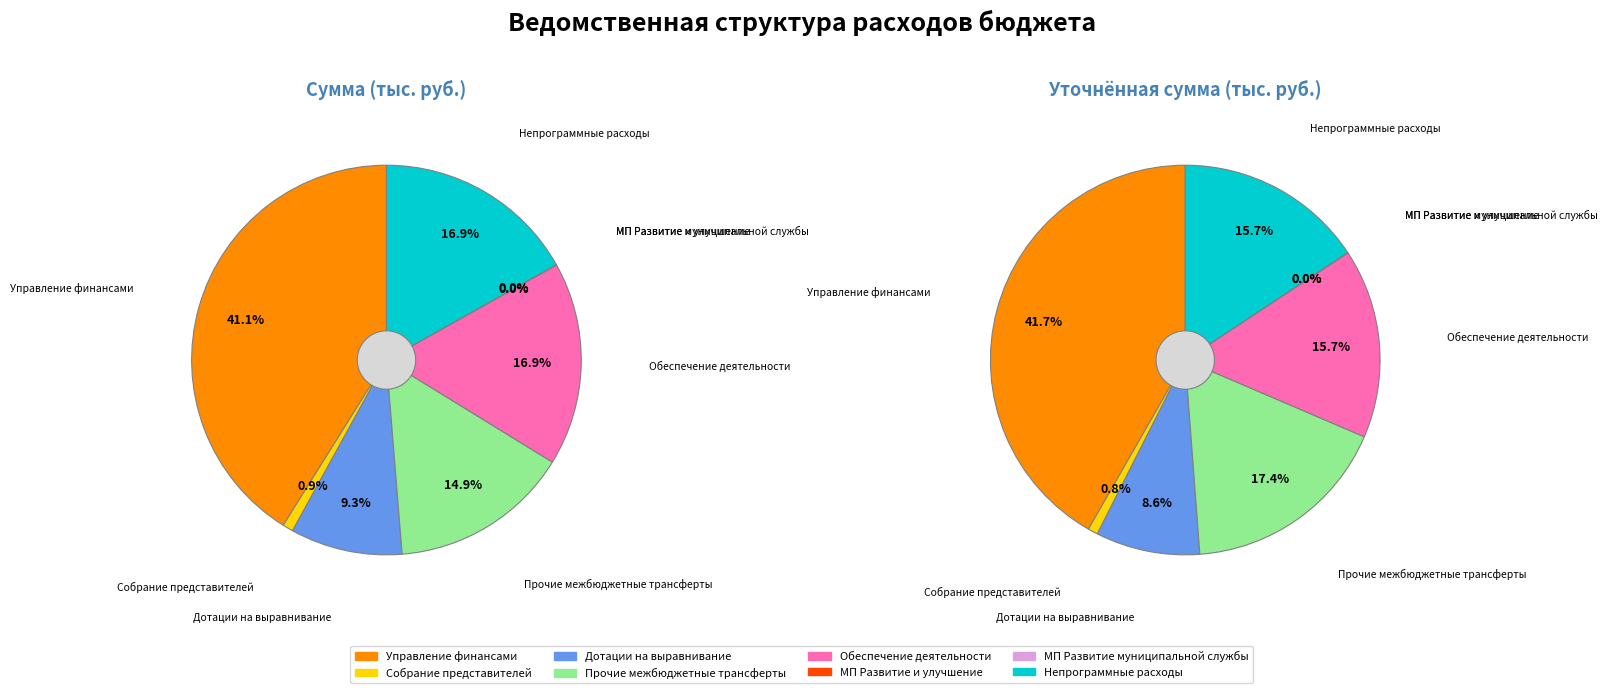

To the nearest percent, what is the average slice percentage?

12%